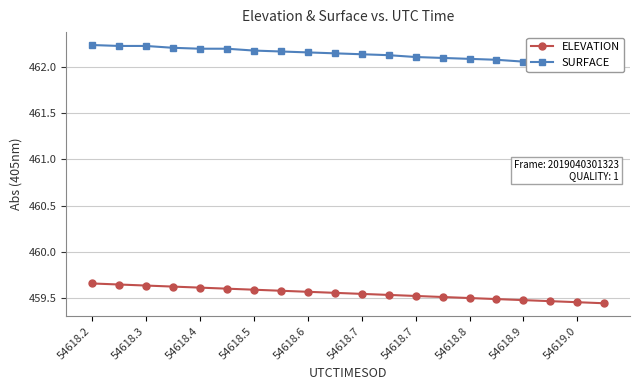

True or false: ELEVATION and SURFACE cross at least once.

False